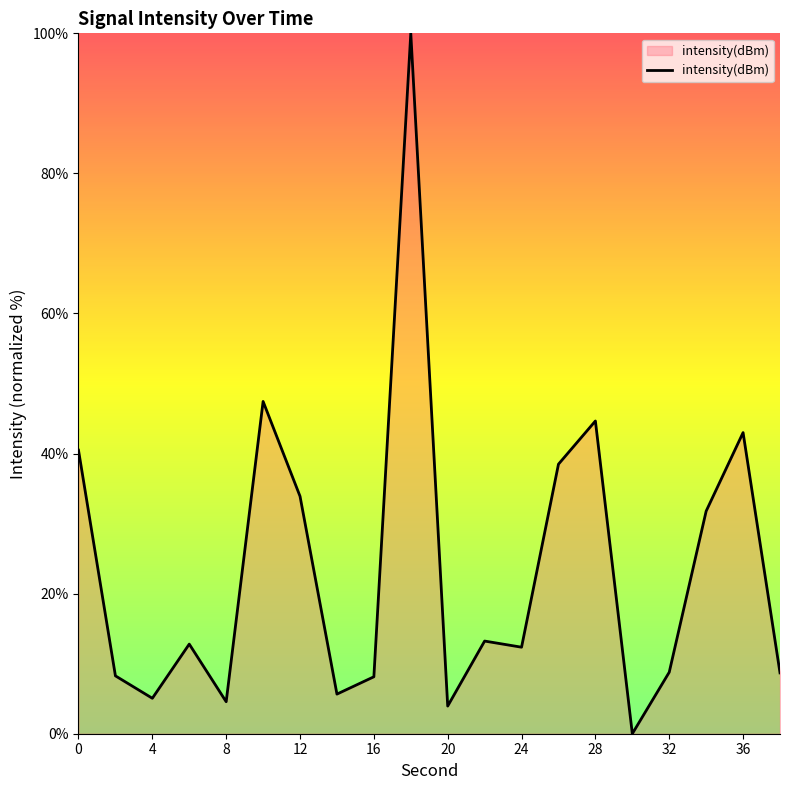

How many positive values are there?

19